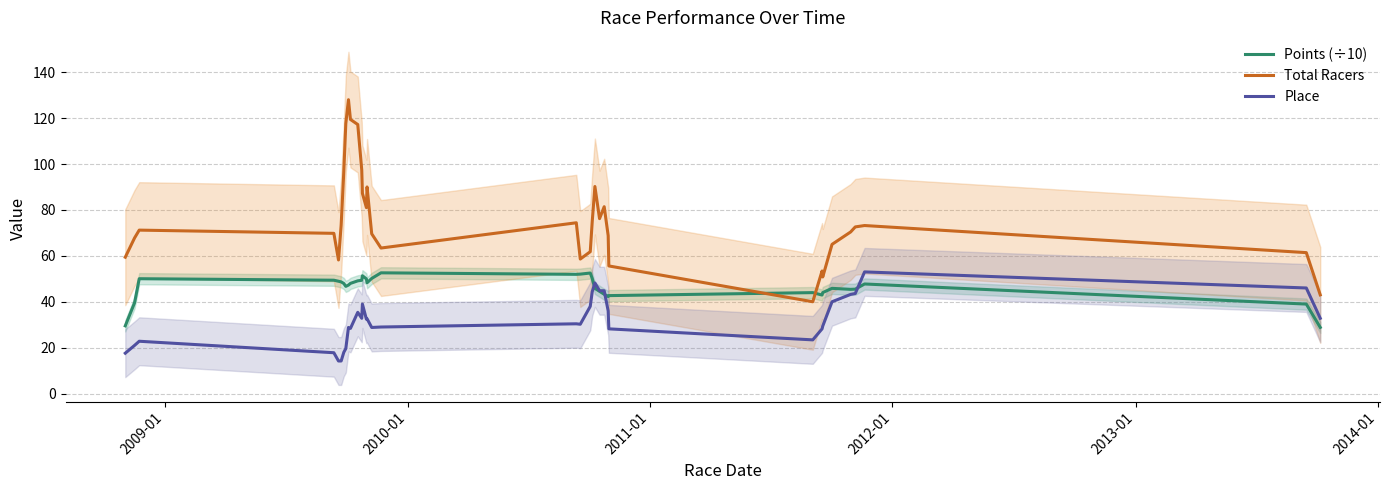

Does the chart display data point markers on the line(s)?

No